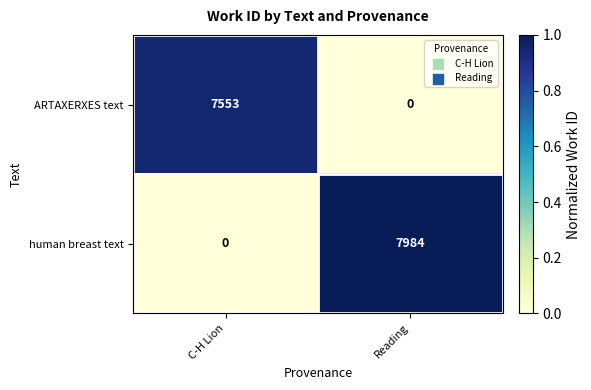

Count the number of categories in the chart.

2